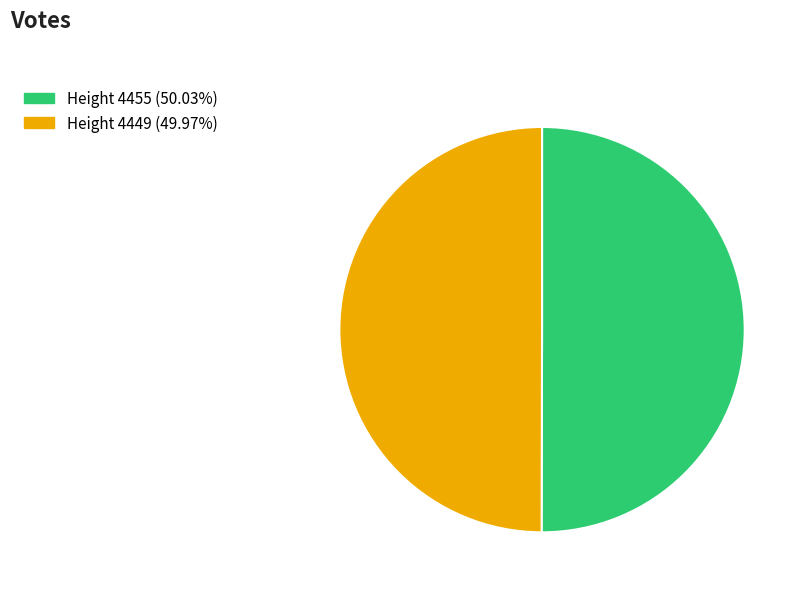

Combined, do Height 4449 (49.97%) and Height 4455 (50.03%) account for over 50%?

Yes